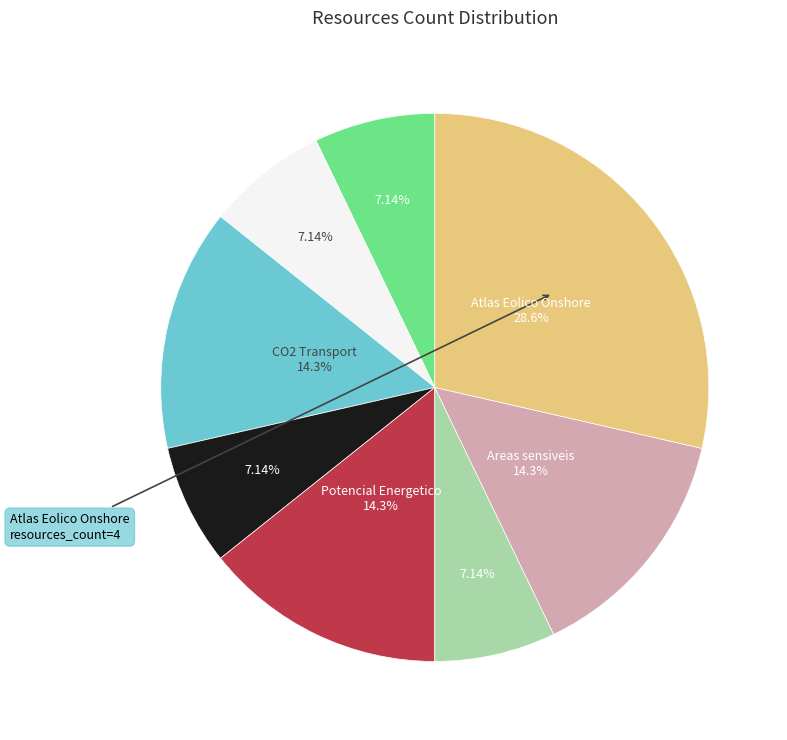

Is there a majority slice in this chart?

No